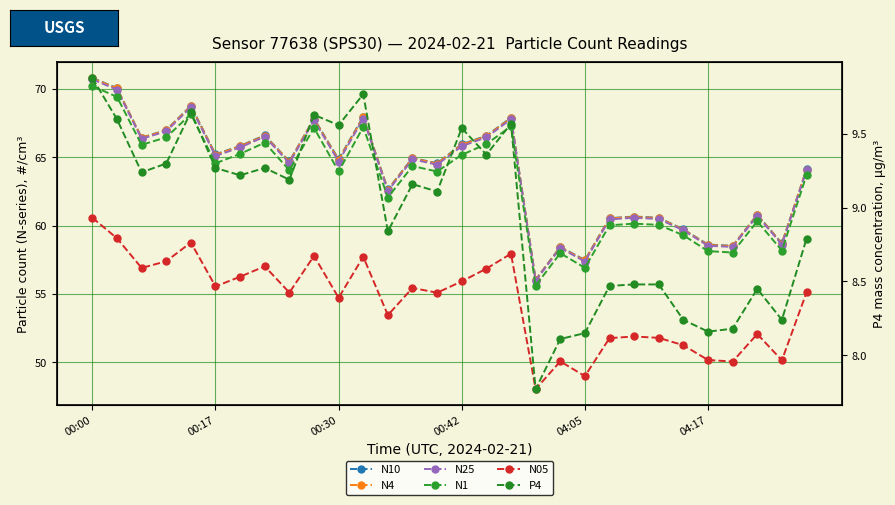

True or false: N10 and P4 intersect in this chart.

False